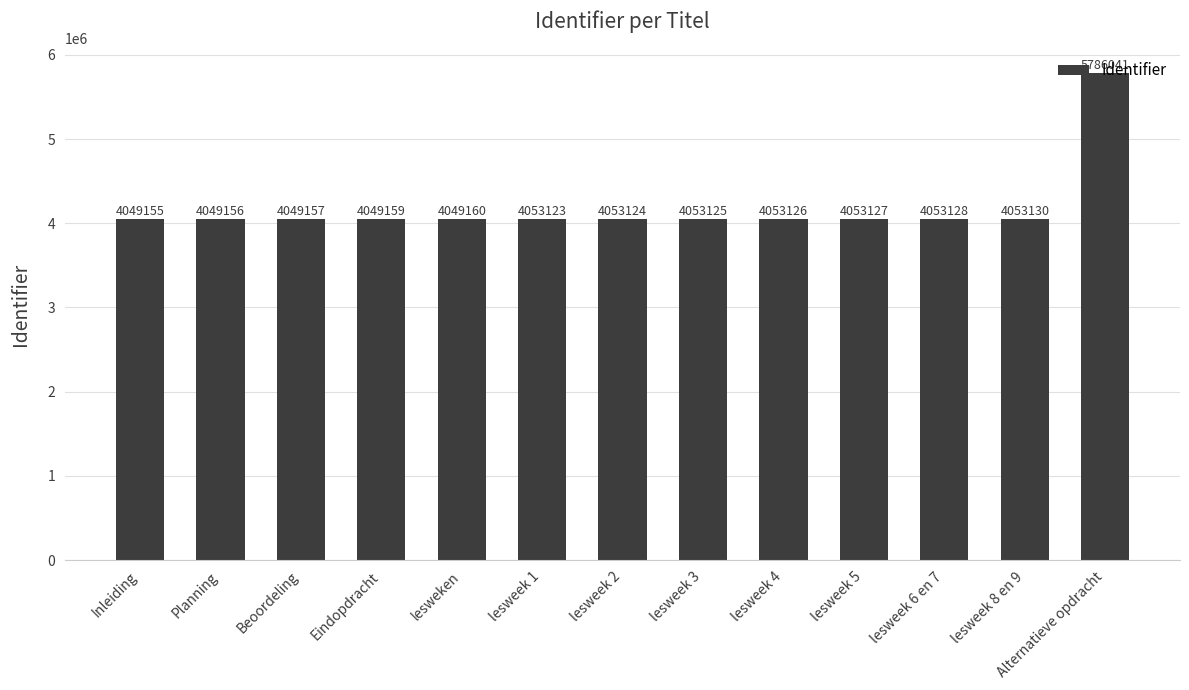

Rank the categories by value from highest to lowest.

Alternatieve opdracht, lesweek 8 en 9, lesweek 6 en 7, lesweek 5, lesweek 4, lesweek 3, lesweek 2, lesweek 1, lesweken, Eindopdracht, Beoordeling, Planning, Inleiding